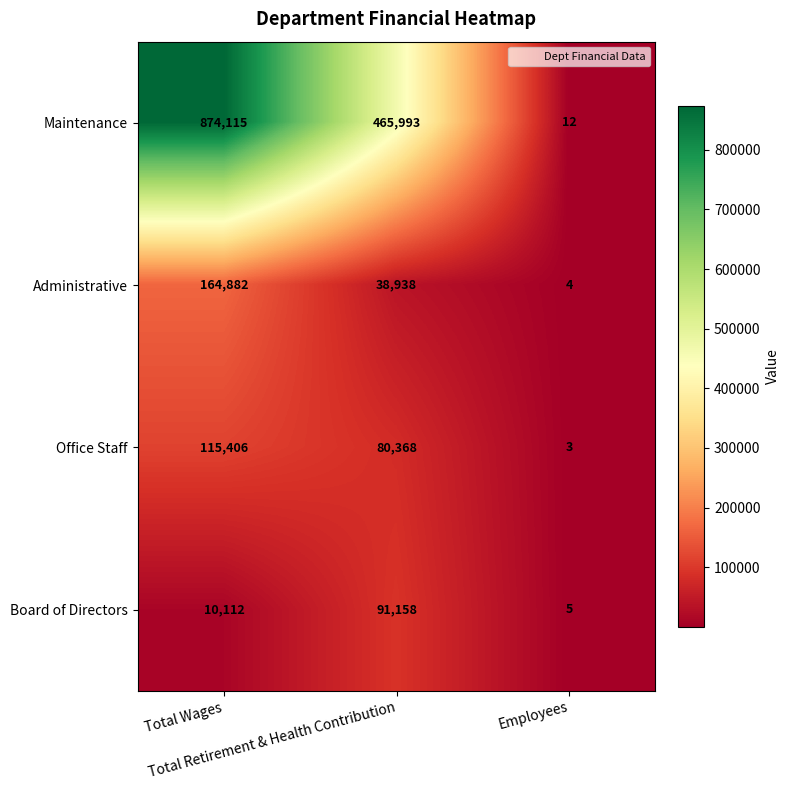

What is the sum of all Board of Directors values?

101275